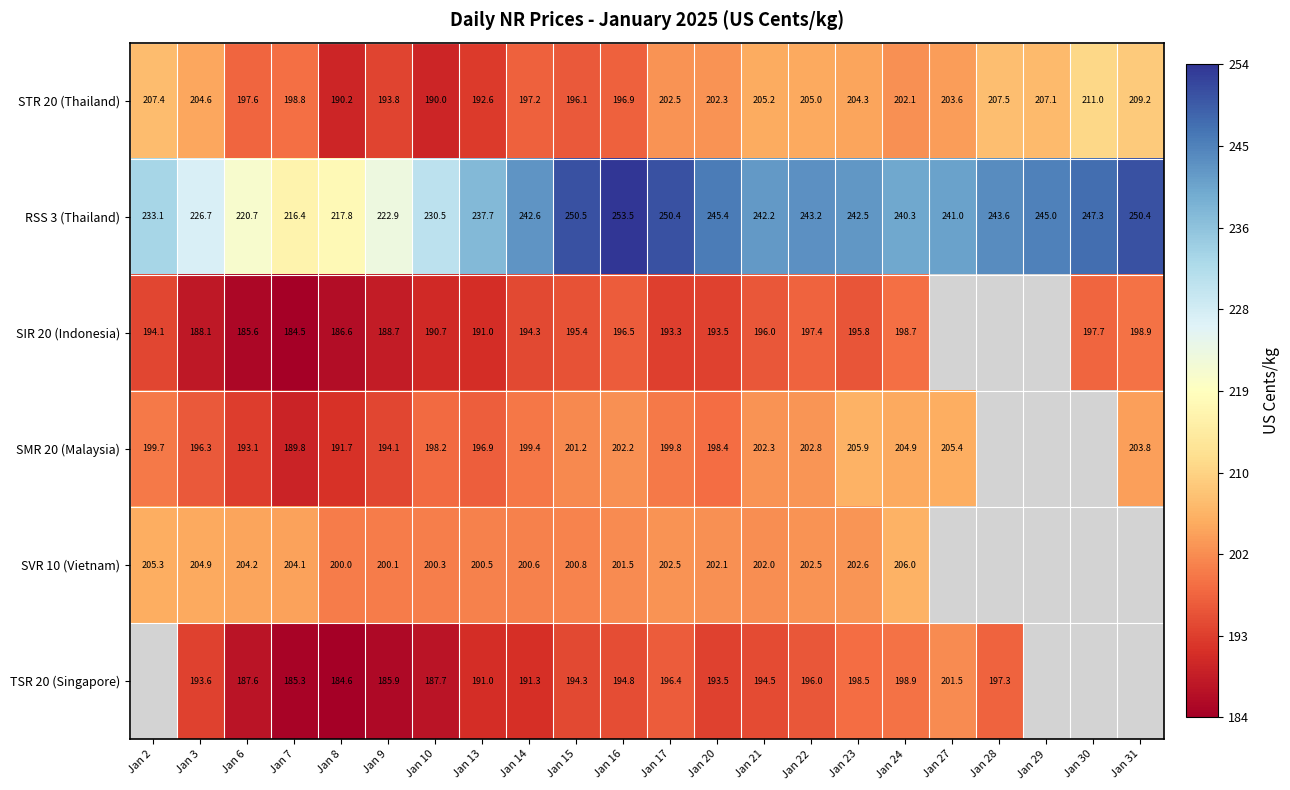

The value of SVR 10 (Vietnam) at Jan 10 is 343.6. True or false?

False